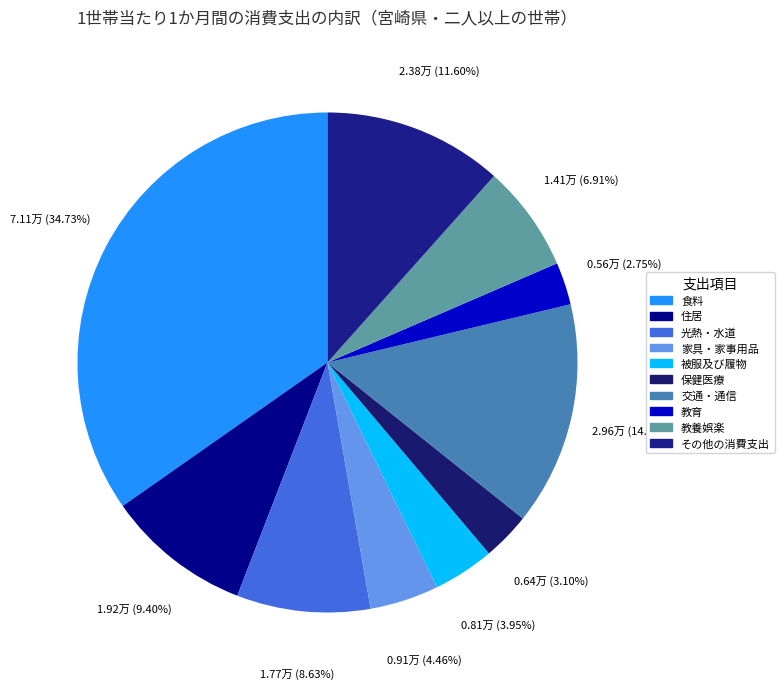

What percentage is NOT represented by 保健医療?

96.9%